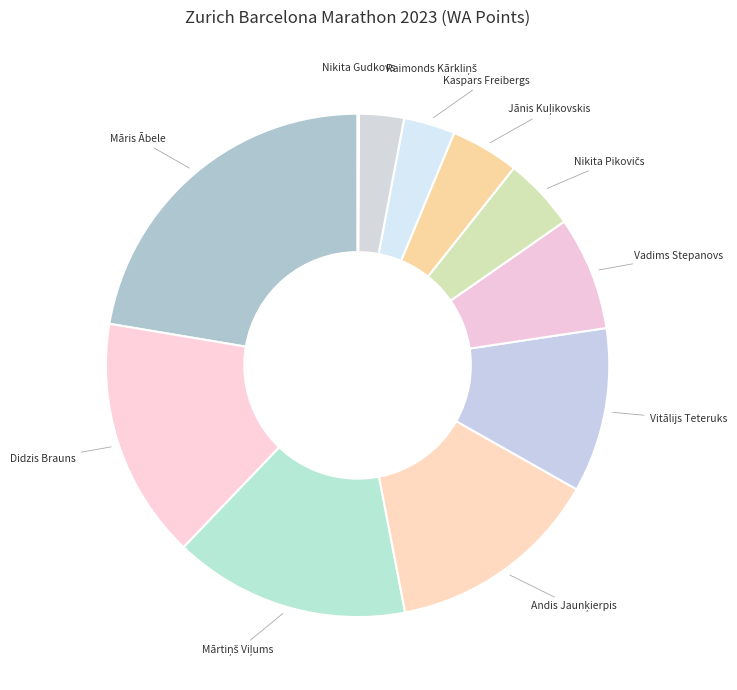

Does any single category account for the majority?

No